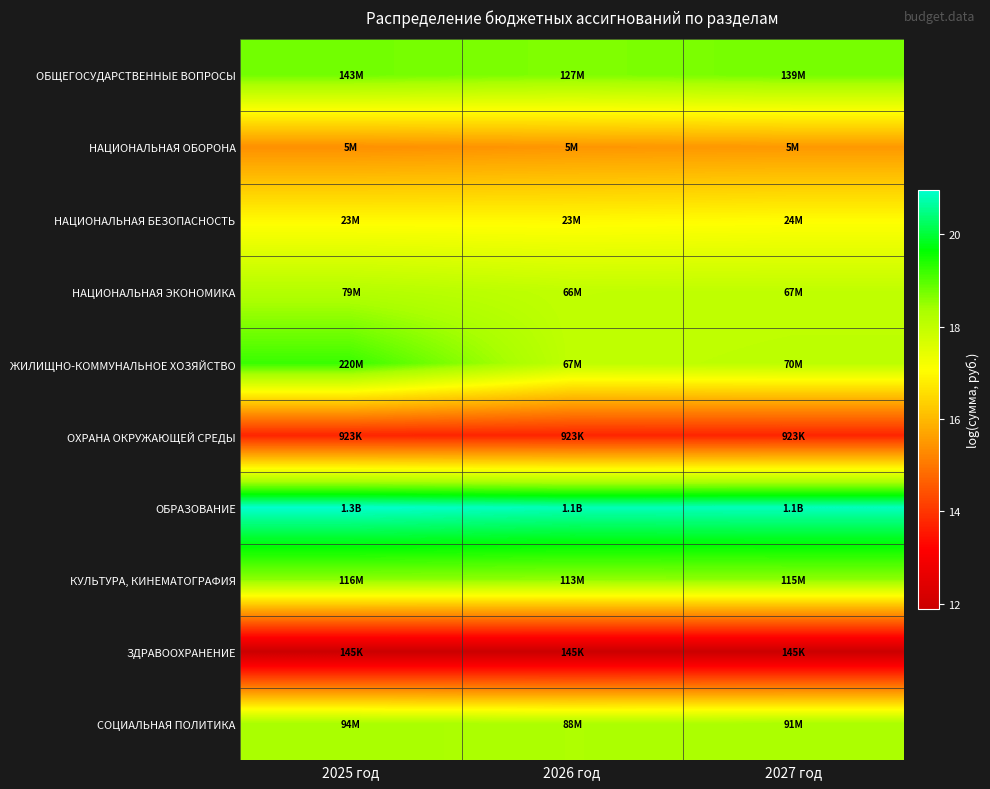

What is the difference between the highest and lowest values at 2025 год?

9.1